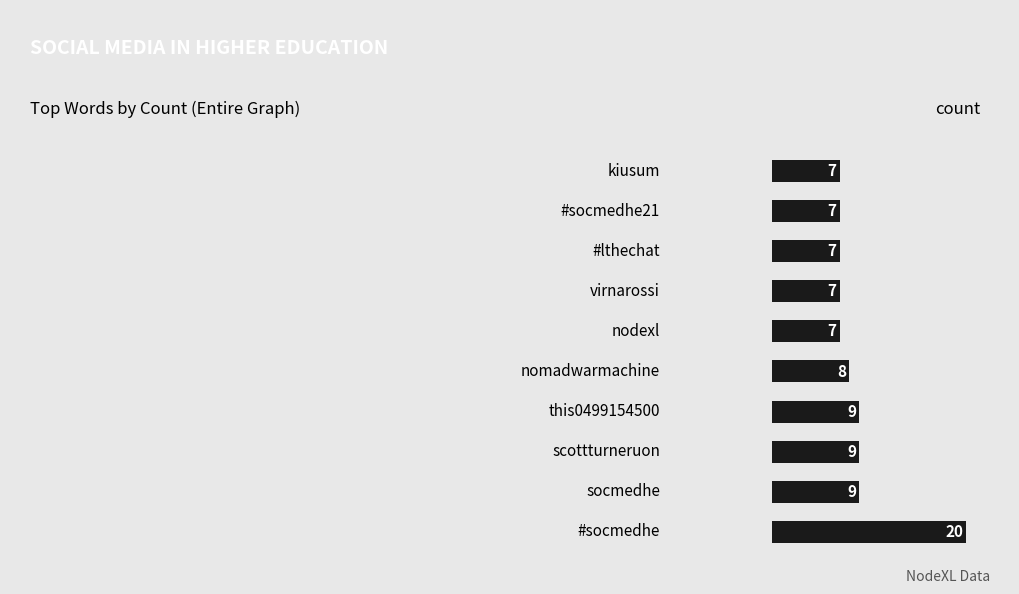

What is the sum of all values?

90